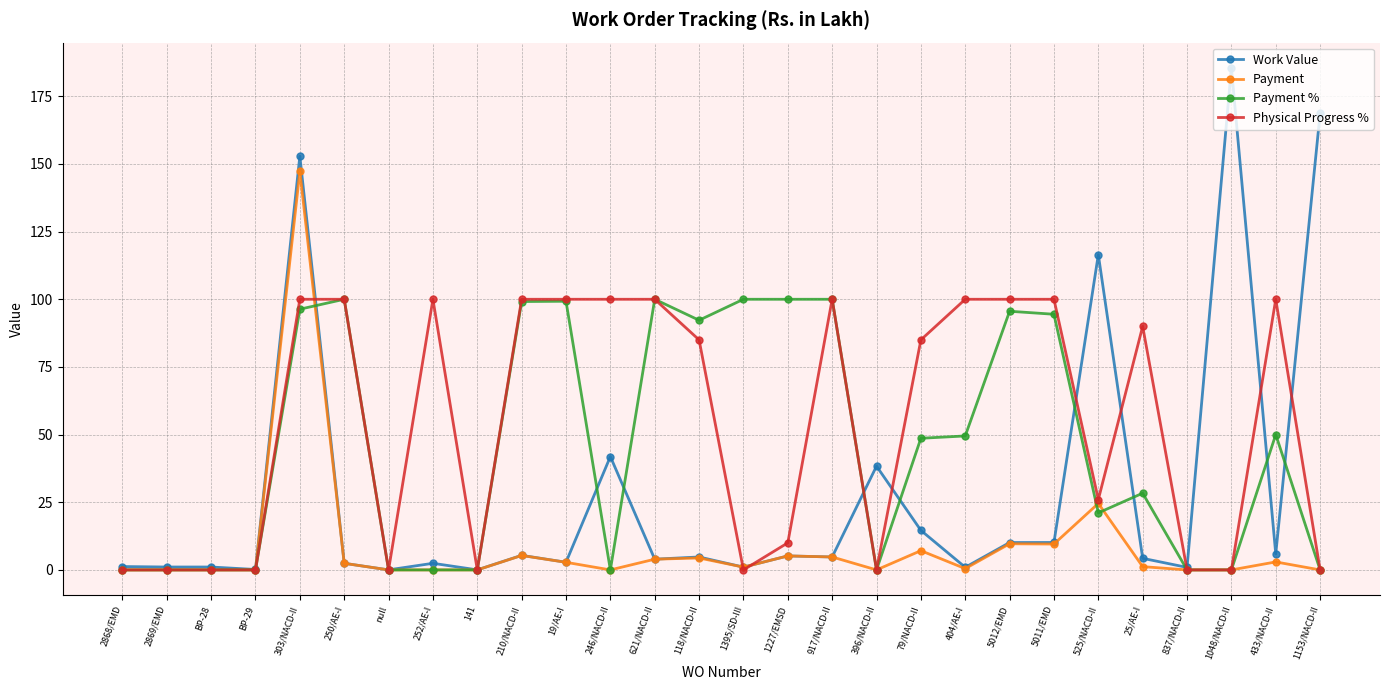

How many data points in Payment % are less than 48?

14